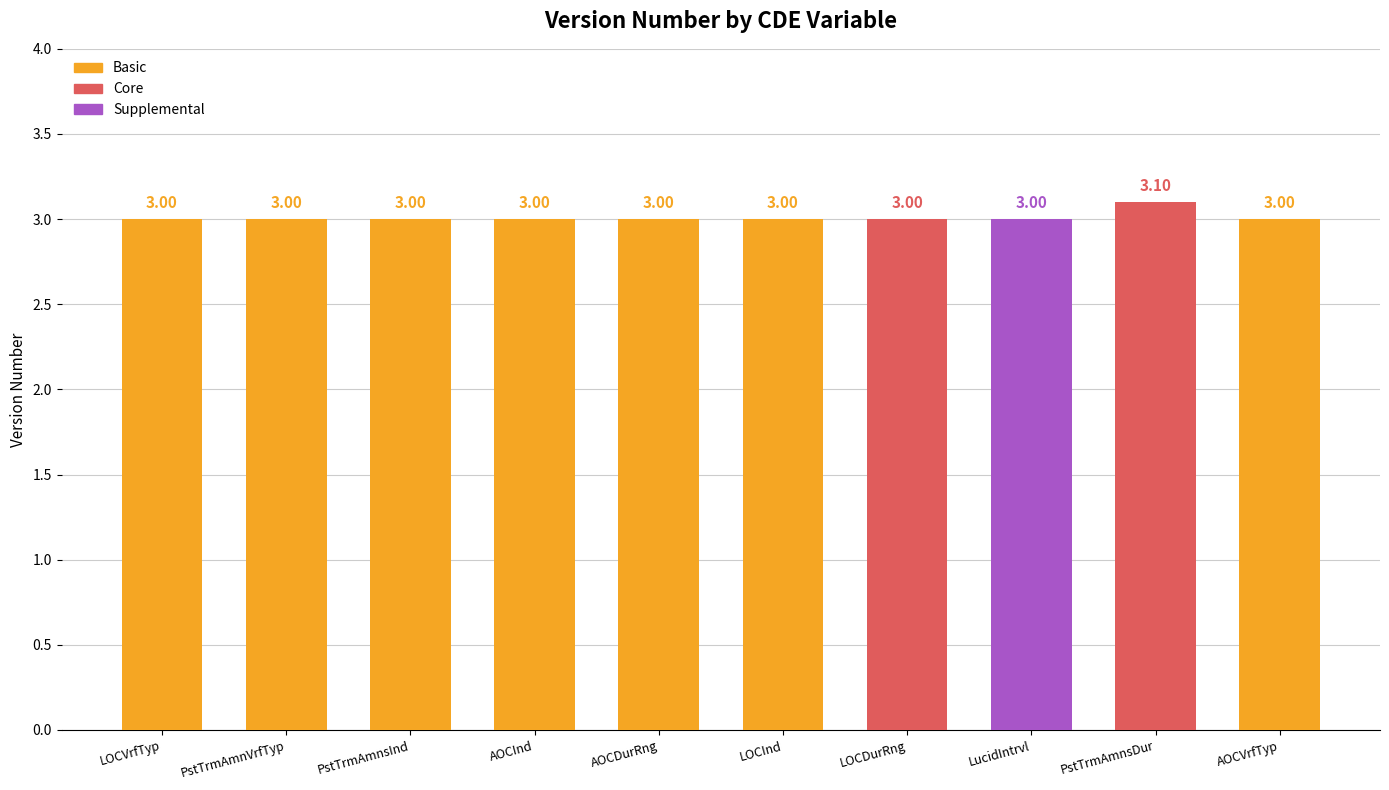

Reading left to right, extract all data points from this chart.

3.0	3.0	3.0	3.0	3.0	3.0	3.0	3.0	3.1	3.0